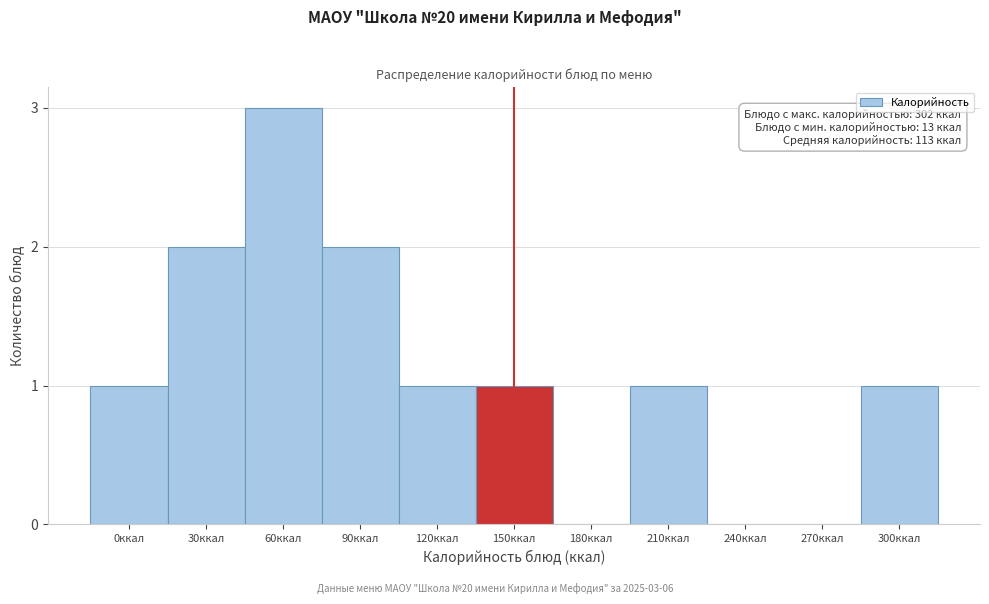

Reading left to right, transcribe all the data shown in this chart.

0ккал=1	30ккал=2	60ккал=3	90ккал=2	120ккал=1	150ккал=1	180ккал=0	210ккал=1	240ккал=0	270ккал=0	300ккал=1